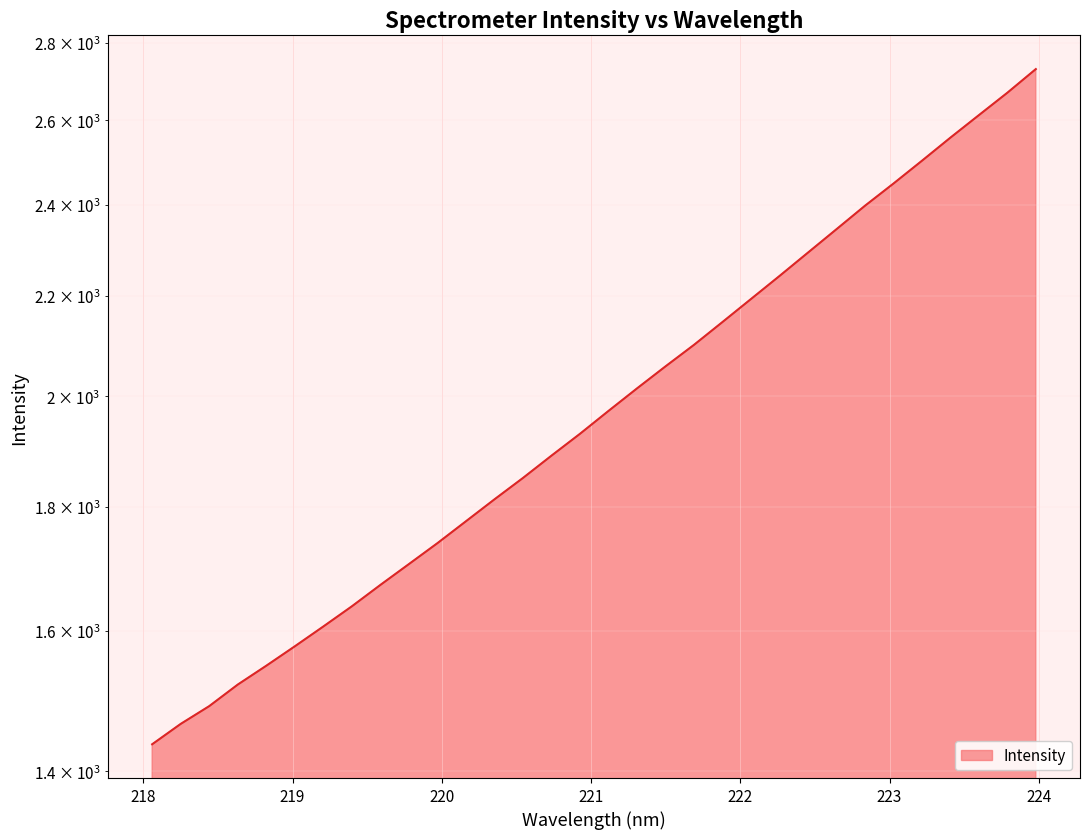

How many values exceed 1972?

16